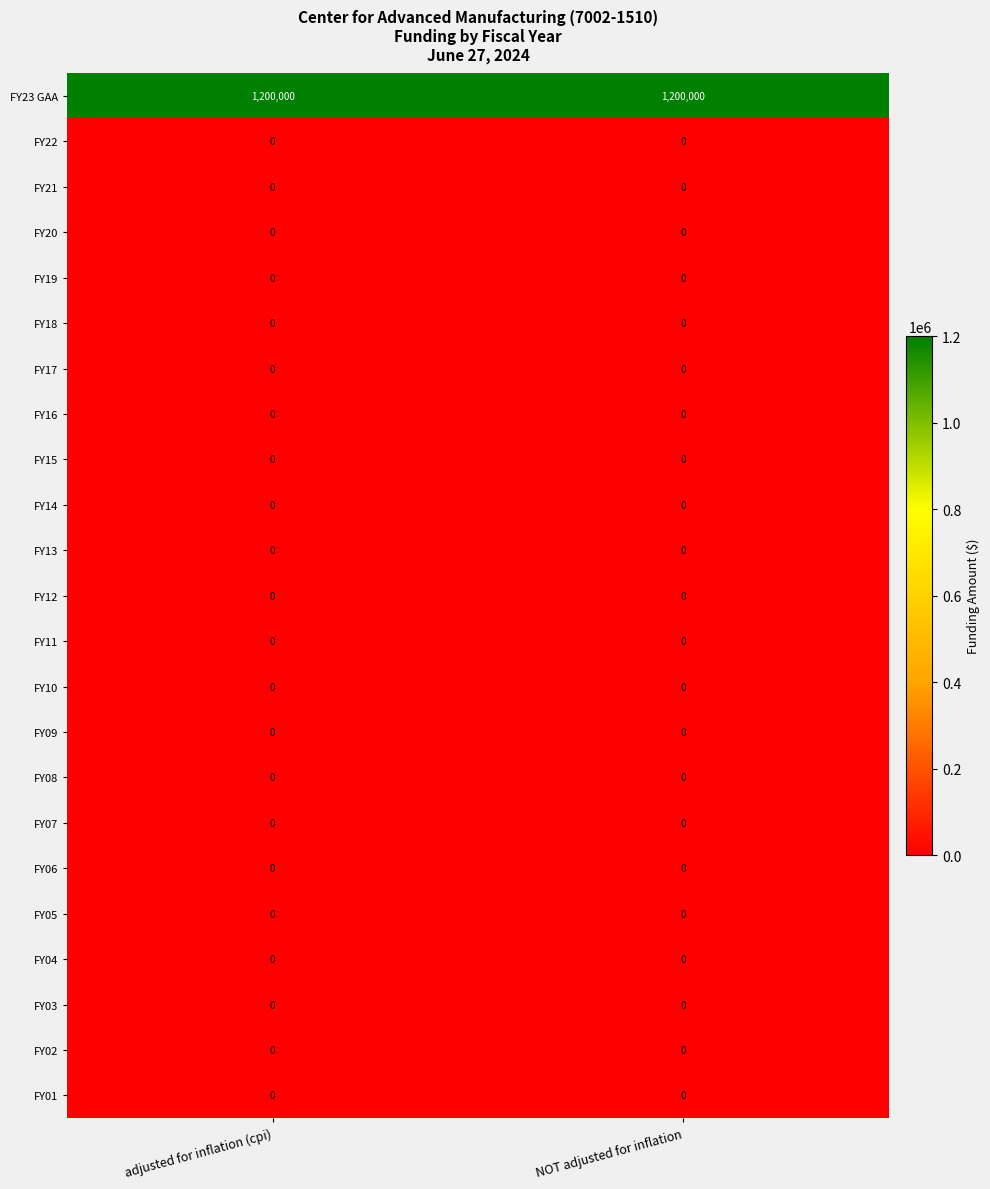

What is the total value across all series at adjusted for inflation (cpi)?

1200000